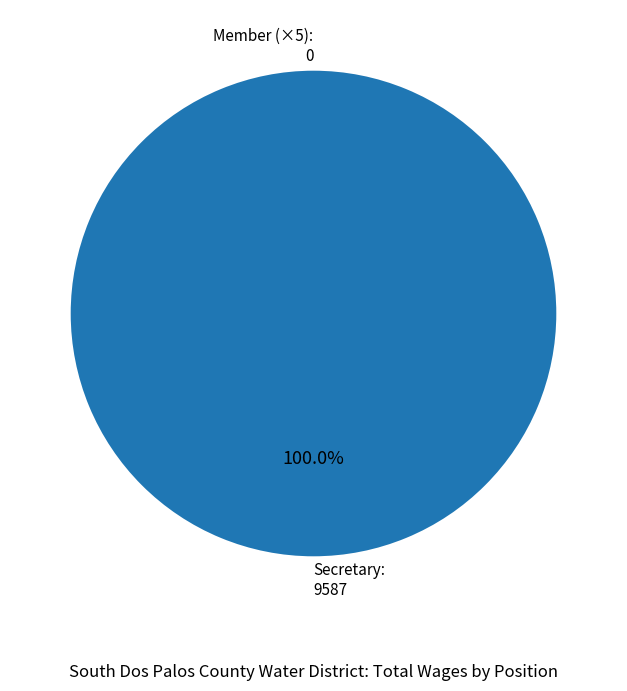

Is it true that Secretary is 91% of the pie?

False